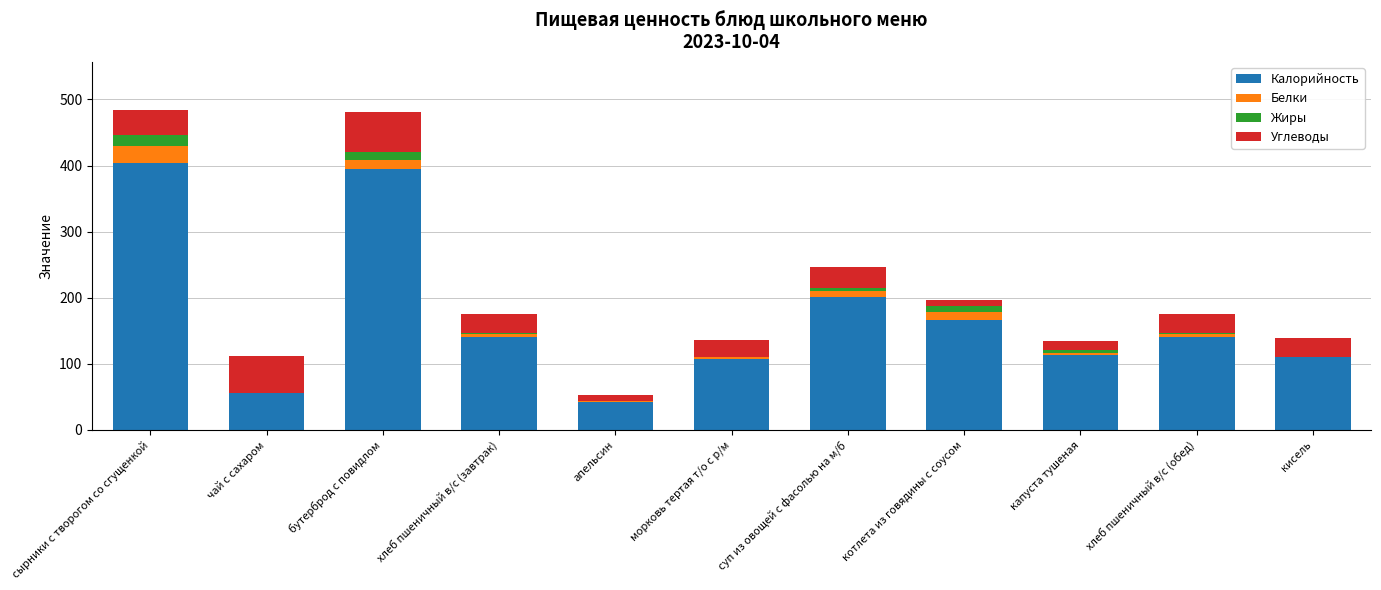

What is the highest value of the Калорийность series?

404.0